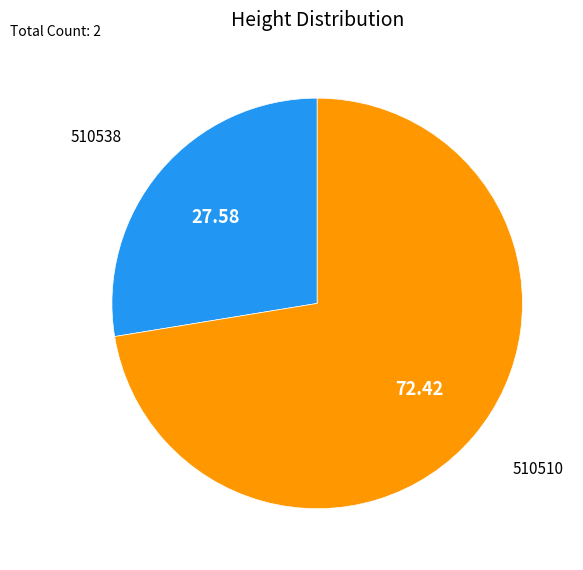

Between 510538 and 510510, which is larger?

510510